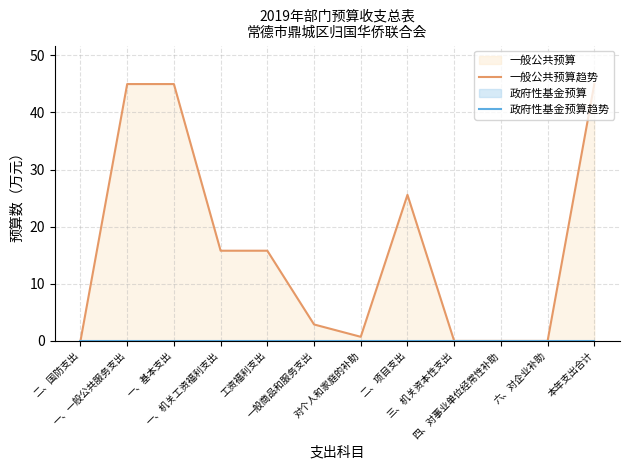

At which category does 一般公共预算趋势 reach its first local valley?

对个人和家庭的补助